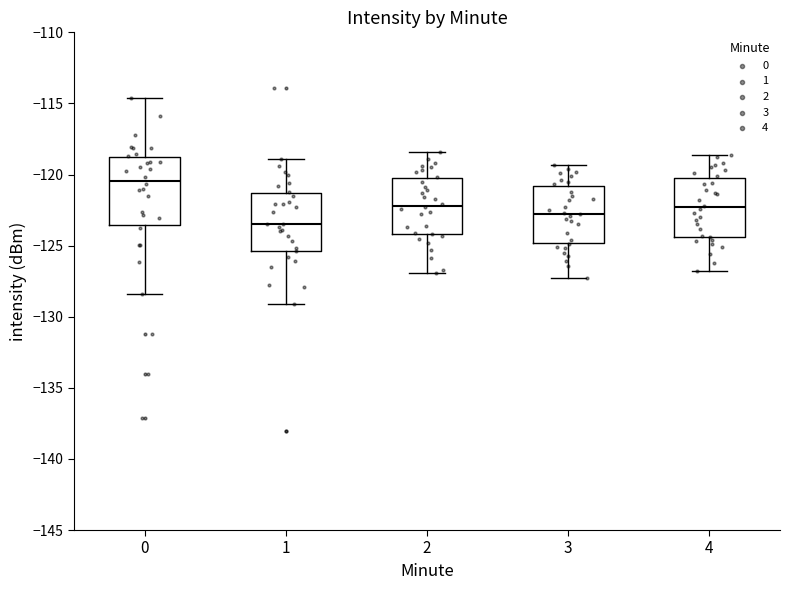

Which box's median line is the highest?

0